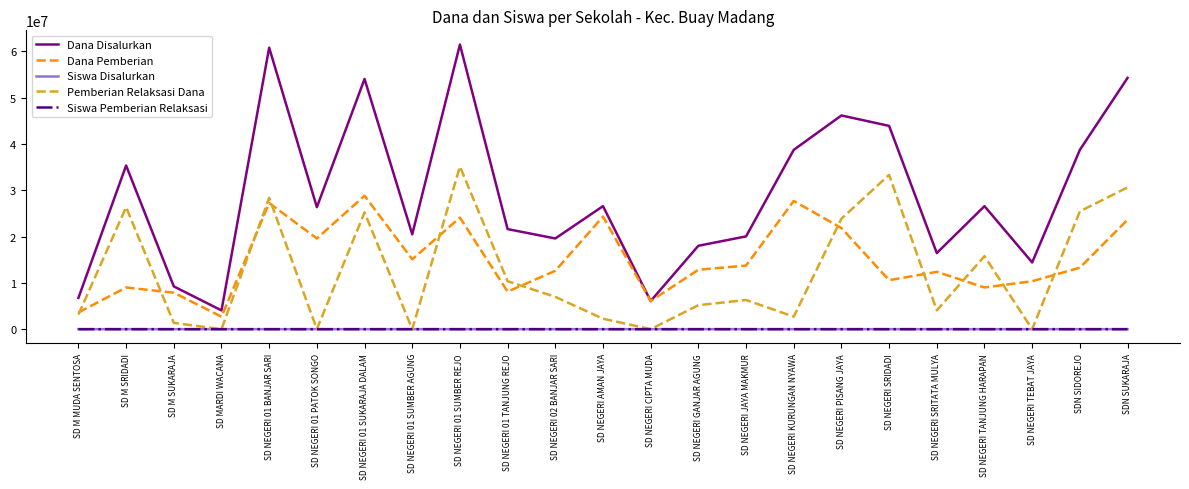

At how many categories does at least one series exceed 36759039?

8